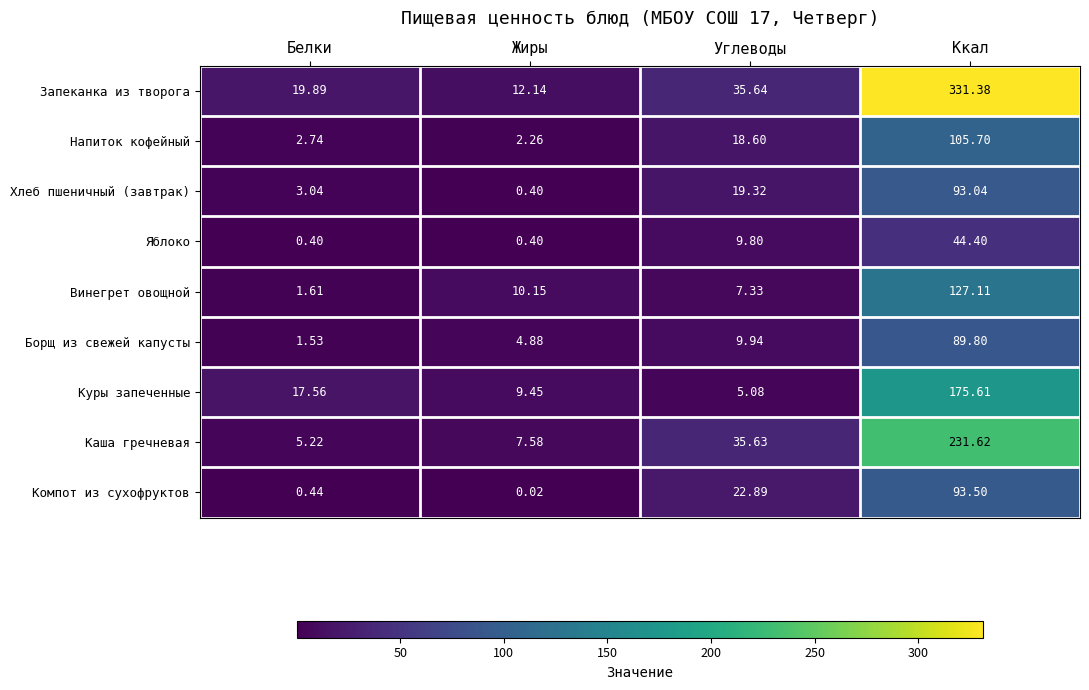

At which category does the chart reach its minimum across all series?

Жиры